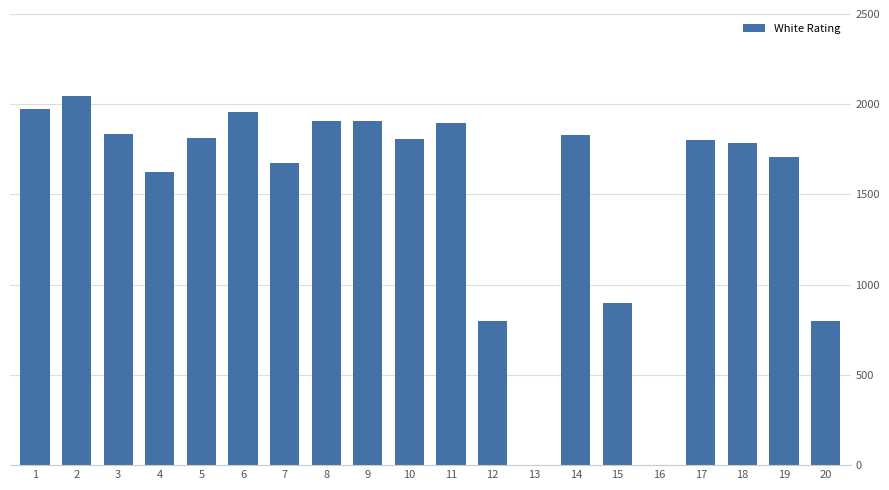

The chart shows a value of 1814 at 5. True or false?

True